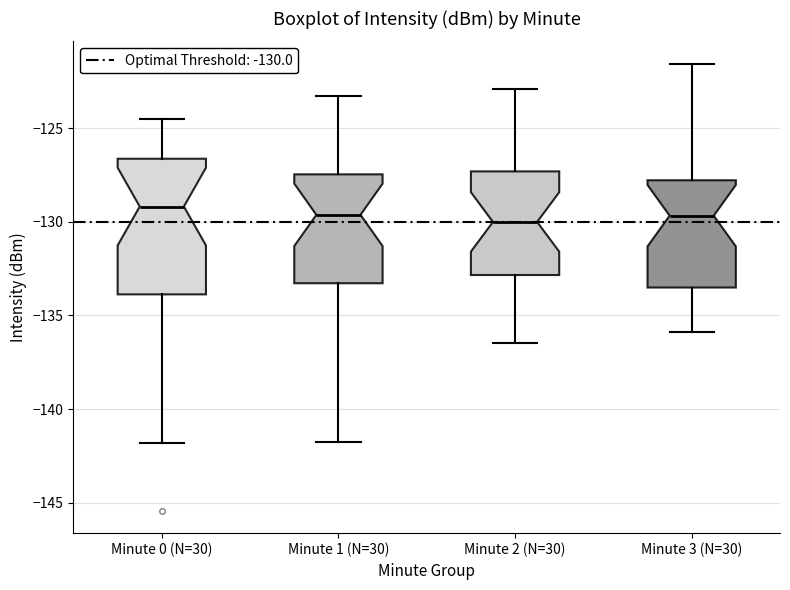

Reading left to right, read every box against the y-axis: the position of its median line, the range the box covers, and the ends of its whiskers. The values are not printed on the chart, so give them approximately, as read against the axis.

Minute 0 (N=30): median -129.0, box -134.0 to -126.5, whiskers -142.0 to -124.5
Minute 1 (N=30): median -129.5, box -133.5 to -127.5, whiskers -142.0 to -123.5
Minute 2 (N=30): median -130.0, box -133.0 to -127.5, whiskers -136.5 to -123.0
Minute 3 (N=30): median -129.5, box -133.5 to -128.0, whiskers -136.0 to -121.5